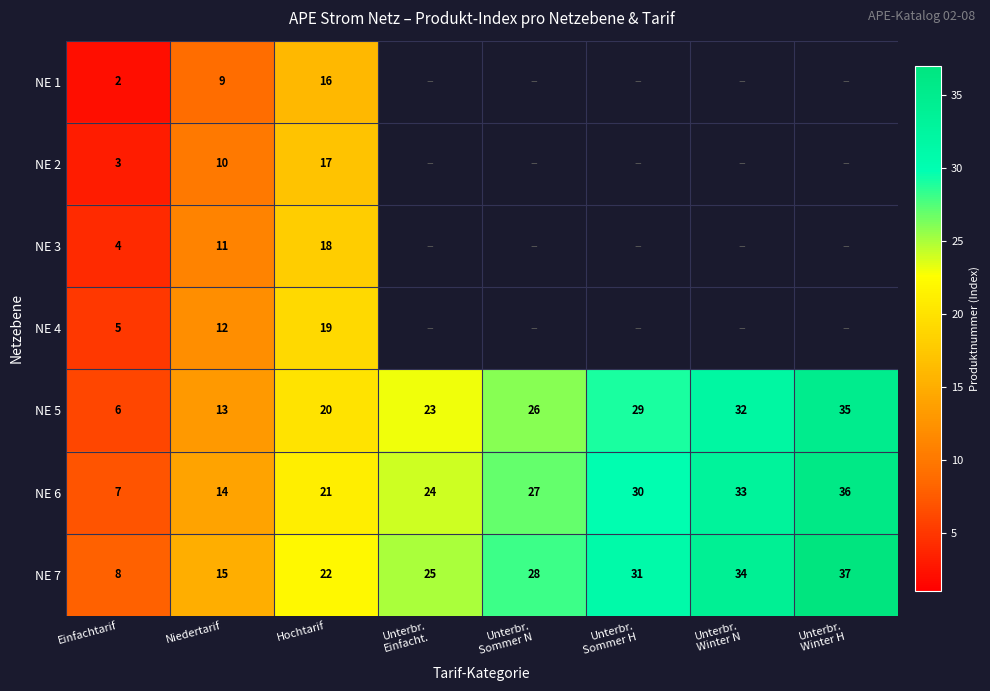

Where is NE 5 nearest to the value 20?

Hochtarif